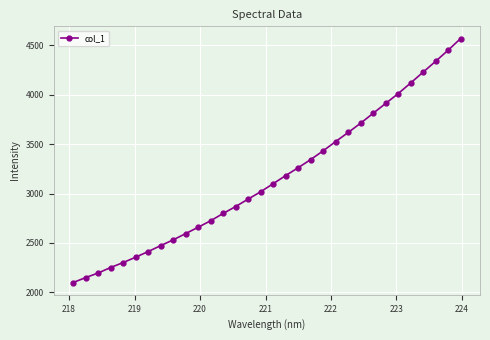

How many categories are shown in the chart?

32